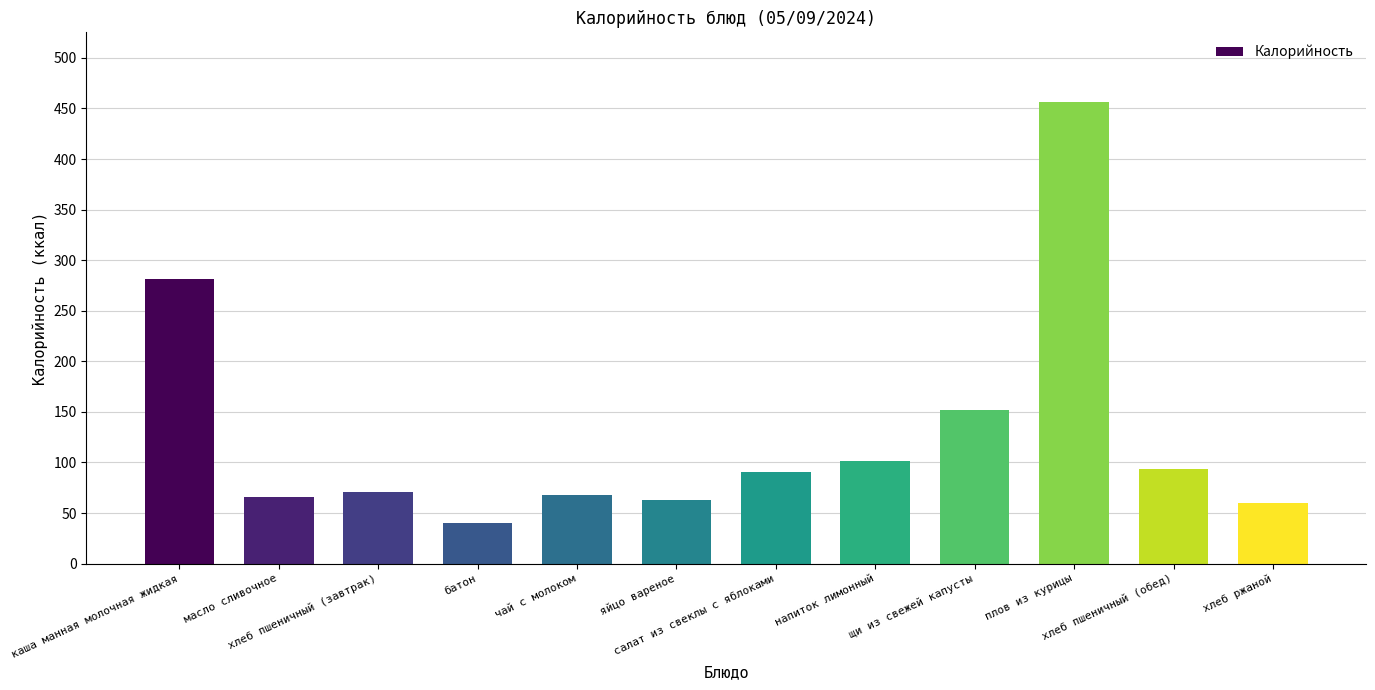

What is the difference between the maximum and minimum values?

416.8